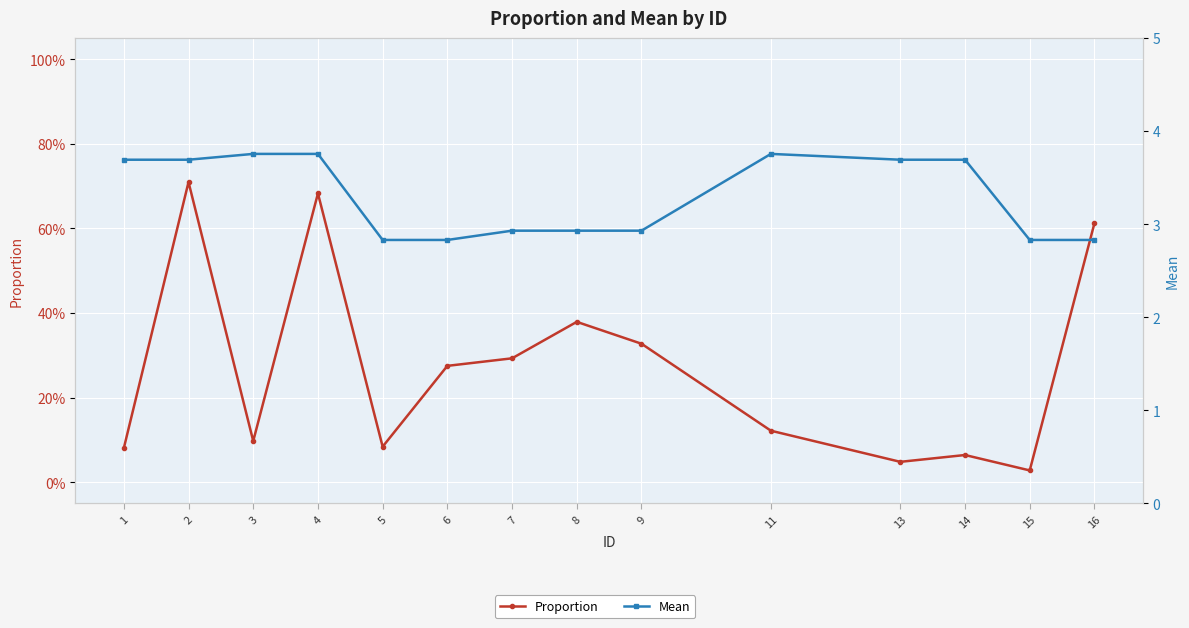

How many interior local valleys does the Proportion series have?

4